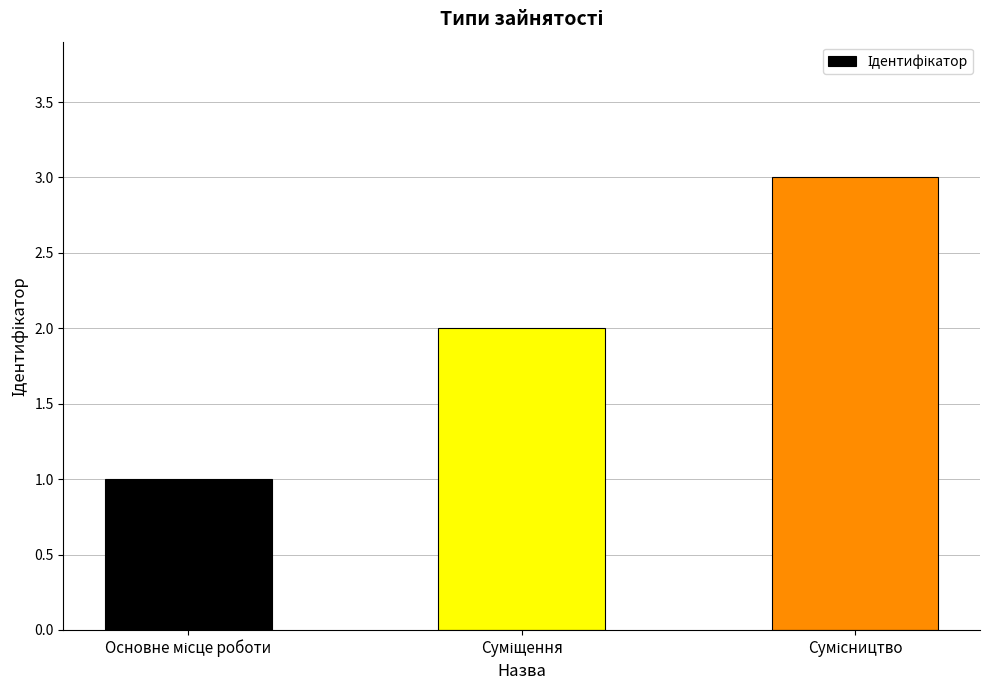

What is the maximum value shown in the chart?

3